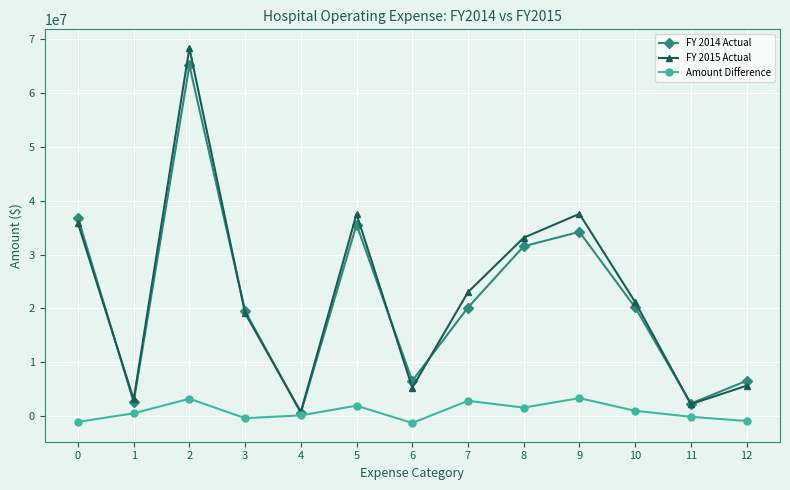

True or false: FY 2014 Actual has more than 2 interior local peaks.

True